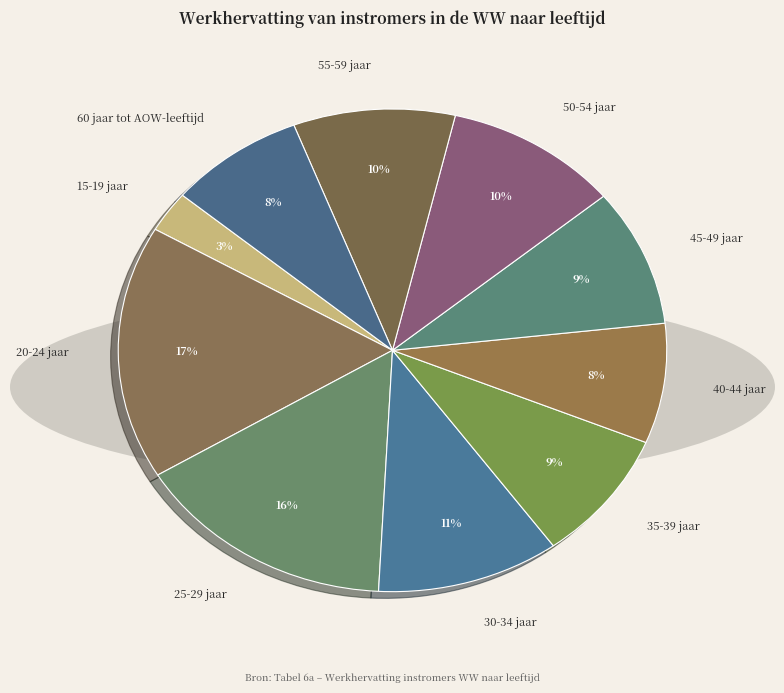

Count the number of slices in the pie.

10